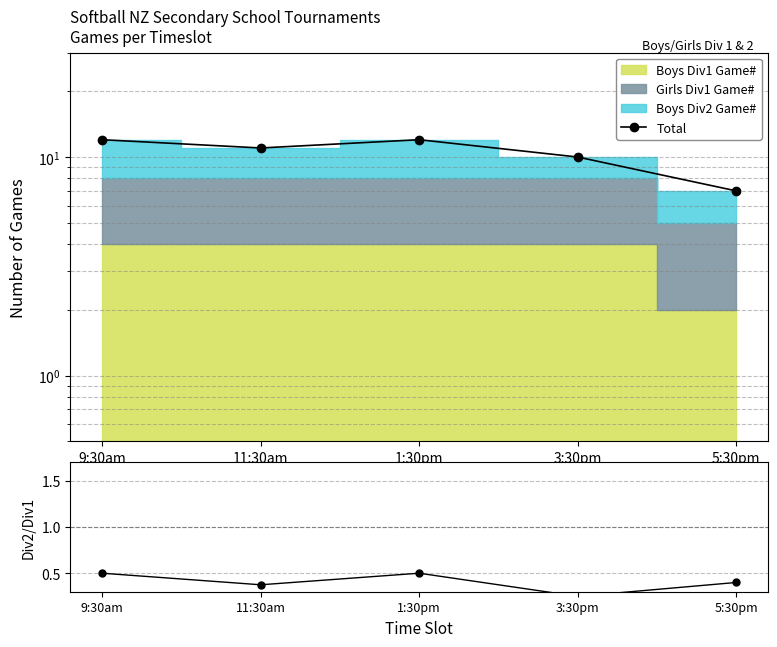

What position from the left is 5:30pm?

5